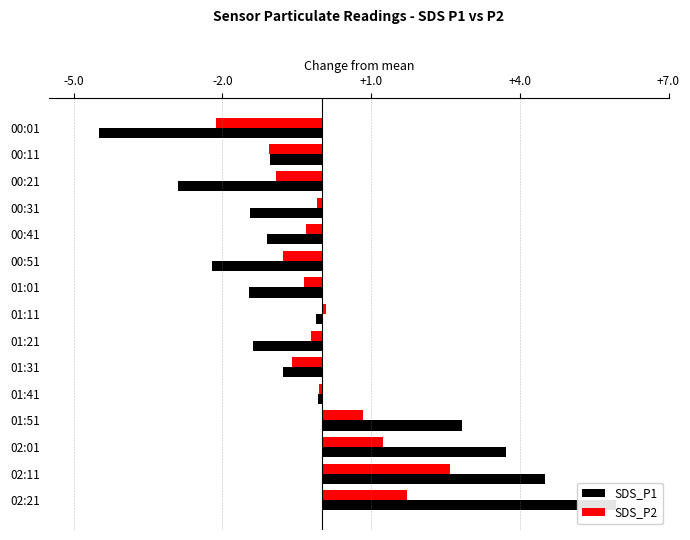

At which category is the sum across all series the highest?

02:21